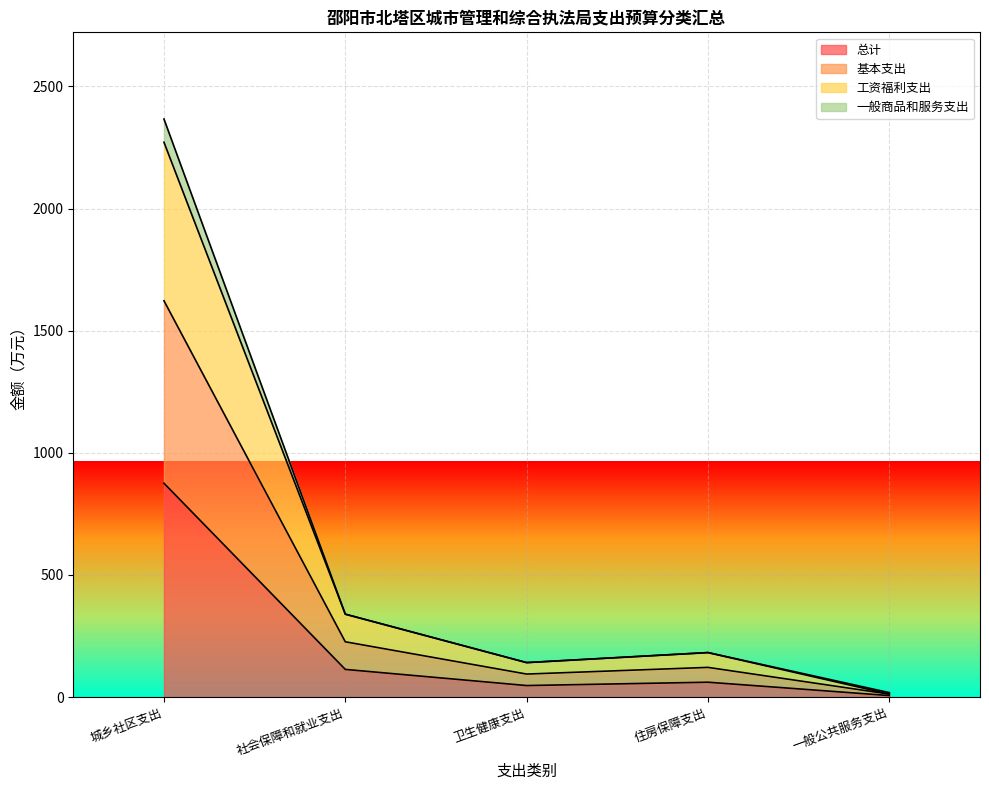

At which category is the sum across all series the highest?

城乡社区支出